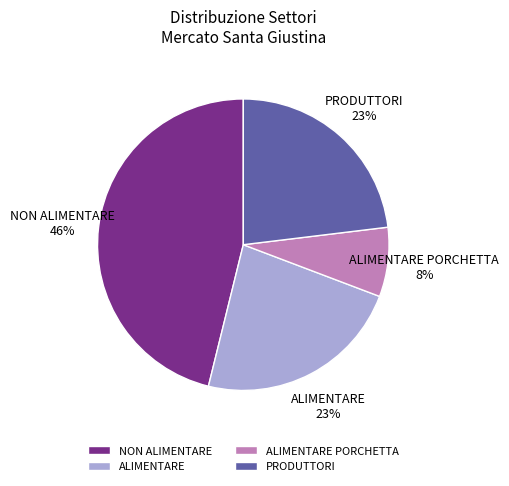

To the nearest percent, what is the average slice percentage?

25%